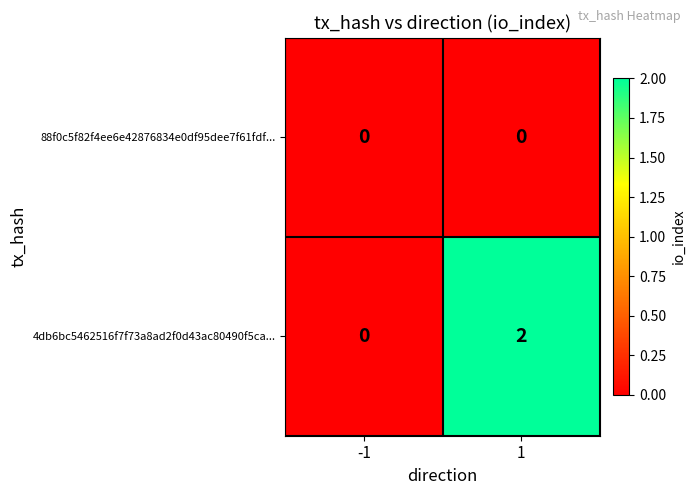

Reading left to right, extract all data points from this chart.

88f0c5f82f4ee6e42876834e0df95dee7f61fdf...: 0	0
4db6bc5462516f7f73a8ad2f0d43ac80490f5ca...: 0	2